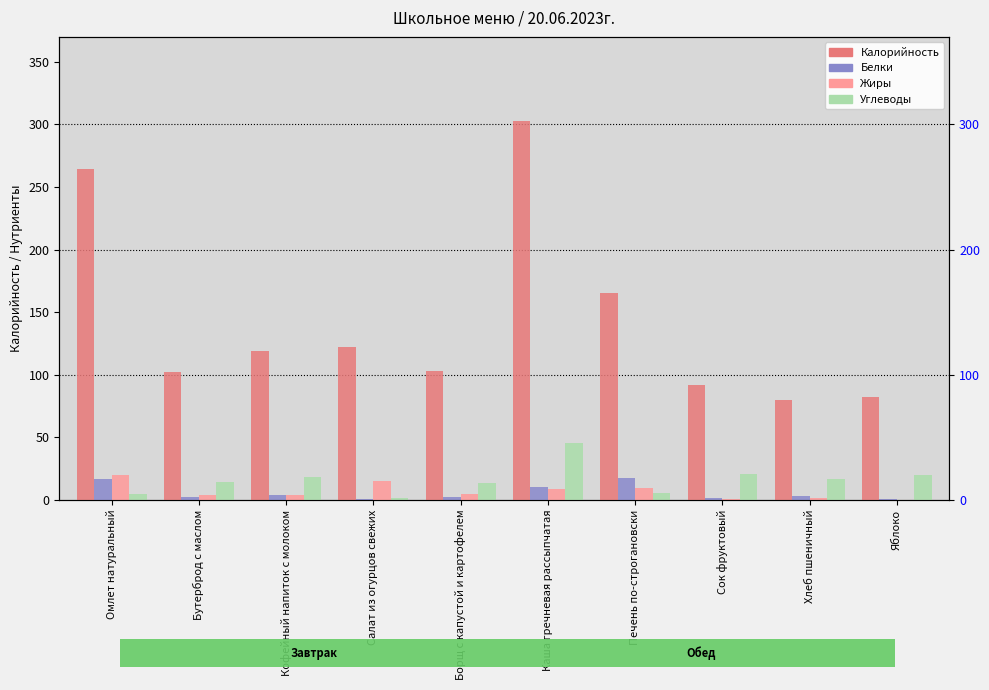

True or false: Жиры has a value of 0.5 at Хлеб пшеничный.

False